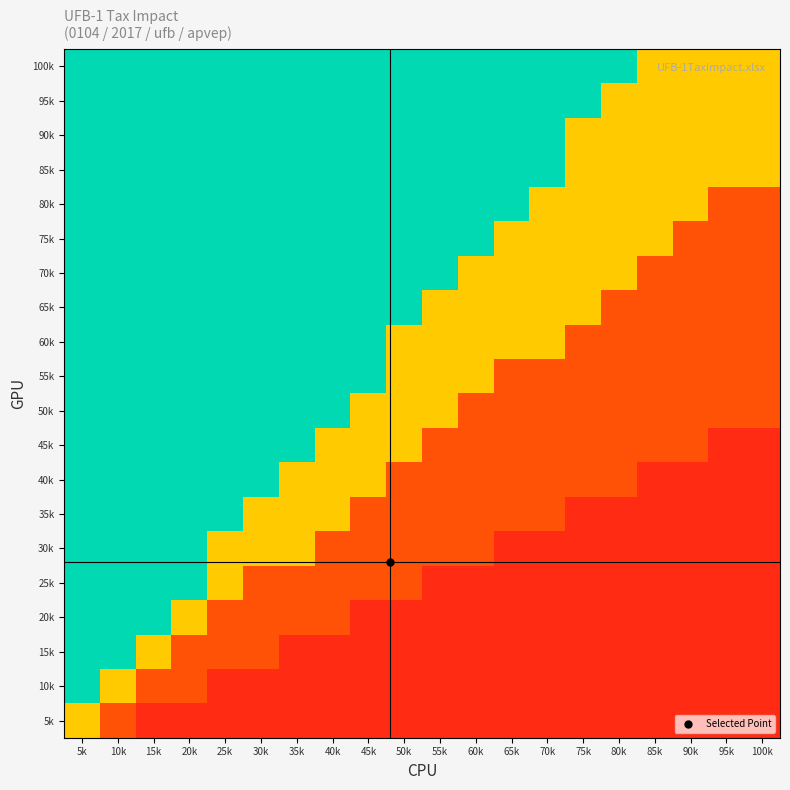

Reading right to left, transcribe all the data shown in this chart.

100k: 100k=0.6	95k=0.6	90k=0.6	85k=0.6	80k=0.8	75k=0.8	70k=0.8	65k=0.8	60k=0.8	55k=0.8	50k=0.8	45k=0.8	40k=0.8	35k=0.8	30k=0.8	25k=0.8	20k=0.8	15k=0.8	10k=0.8	5k=0.8
95k: 100k=0.6	95k=0.6	90k=0.6	85k=0.6	80k=0.6	75k=0.8	70k=0.8	65k=0.8	60k=0.8	55k=0.8	50k=0.8	45k=0.8	40k=0.8	35k=0.8	30k=0.8	25k=0.8	20k=0.8	15k=0.8	10k=0.8	5k=0.8
90k: 100k=0.6	95k=0.6	90k=0.6	85k=0.6	80k=0.6	75k=0.6	70k=0.8	65k=0.8	60k=0.8	55k=0.8	50k=0.8	45k=0.8	40k=0.8	35k=0.8	30k=0.8	25k=0.8	20k=0.8	15k=0.8	10k=0.8	5k=0.8
85k: 100k=0.6	95k=0.6	90k=0.6	85k=0.6	80k=0.6	75k=0.6	70k=0.8	65k=0.8	60k=0.8	55k=0.8	50k=0.8	45k=0.8	40k=0.8	35k=0.8	30k=0.8	25k=0.8	20k=0.8	15k=0.8	10k=0.8	5k=0.8
80k: 100k=0.3	95k=0.3	90k=0.6	85k=0.6	80k=0.6	75k=0.6	70k=0.6	65k=0.8	60k=0.8	55k=0.8	50k=0.8	45k=0.8	40k=0.8	35k=0.8	30k=0.8	25k=0.8	20k=0.8	15k=0.8	10k=0.8	5k=0.8
75k: 100k=0.3	95k=0.3	90k=0.3	85k=0.6	80k=0.6	75k=0.6	70k=0.6	65k=0.6	60k=0.8	55k=0.8	50k=0.8	45k=0.8	40k=0.8	35k=0.8	30k=0.8	25k=0.8	20k=0.8	15k=0.8	10k=0.8	5k=0.8
70k: 100k=0.3	95k=0.3	90k=0.3	85k=0.3	80k=0.6	75k=0.6	70k=0.6	65k=0.6	60k=0.6	55k=0.8	50k=0.8	45k=0.8	40k=0.8	35k=0.8	30k=0.8	25k=0.8	20k=0.8	15k=0.8	10k=0.8	5k=0.8
65k: 100k=0.3	95k=0.3	90k=0.3	85k=0.3	80k=0.3	75k=0.6	70k=0.6	65k=0.6	60k=0.6	55k=0.6	50k=0.8	45k=0.8	40k=0.8	35k=0.8	30k=0.8	25k=0.8	20k=0.8	15k=0.8	10k=0.8	5k=0.8
60k: 100k=0.3	95k=0.3	90k=0.3	85k=0.3	80k=0.3	75k=0.3	70k=0.6	65k=0.6	60k=0.6	55k=0.6	50k=0.6	45k=0.8	40k=0.8	35k=0.8	30k=0.8	25k=0.8	20k=0.8	15k=0.8	10k=0.8	5k=0.8
55k: 100k=0.3	95k=0.3	90k=0.3	85k=0.3	80k=0.3	75k=0.3	70k=0.3	65k=0.3	60k=0.6	55k=0.6	50k=0.6	45k=0.8	40k=0.8	35k=0.8	30k=0.8	25k=0.8	20k=0.8	15k=0.8	10k=0.8	5k=0.8
50k: 100k=0.3	95k=0.3	90k=0.3	85k=0.3	80k=0.3	75k=0.3	70k=0.3	65k=0.3	60k=0.3	55k=0.6	50k=0.6	45k=0.6	40k=0.8	35k=0.8	30k=0.8	25k=0.8	20k=0.8	15k=0.8	10k=0.8	5k=0.8
45k: 100k=0.1	95k=0.1	90k=0.3	85k=0.3	80k=0.3	75k=0.3	70k=0.3	65k=0.3	60k=0.3	55k=0.3	50k=0.6	45k=0.6	40k=0.6	35k=0.8	30k=0.8	25k=0.8	20k=0.8	15k=0.8	10k=0.8	5k=0.8
40k: 100k=0.1	95k=0.1	90k=0.1	85k=0.1	80k=0.3	75k=0.3	70k=0.3	65k=0.3	60k=0.3	55k=0.3	50k=0.3	45k=0.6	40k=0.6	35k=0.6	30k=0.8	25k=0.8	20k=0.8	15k=0.8	10k=0.8	5k=0.8
35k: 100k=0.1	95k=0.1	90k=0.1	85k=0.1	80k=0.1	75k=0.1	70k=0.3	65k=0.3	60k=0.3	55k=0.3	50k=0.3	45k=0.3	40k=0.6	35k=0.6	30k=0.6	25k=0.8	20k=0.8	15k=0.8	10k=0.8	5k=0.8
30k: 100k=0.1	95k=0.1	90k=0.1	85k=0.1	80k=0.1	75k=0.1	70k=0.1	65k=0.1	60k=0.3	55k=0.3	50k=0.3	45k=0.3	40k=0.3	35k=0.6	30k=0.6	25k=0.6	20k=0.8	15k=0.8	10k=0.8	5k=0.8
25k: 100k=0.1	95k=0.1	90k=0.1	85k=0.1	80k=0.1	75k=0.1	70k=0.1	65k=0.1	60k=0.1	55k=0.1	50k=0.3	45k=0.3	40k=0.3	35k=0.3	30k=0.3	25k=0.6	20k=0.8	15k=0.8	10k=0.8	5k=0.8
20k: 100k=0.1	95k=0.1	90k=0.1	85k=0.1	80k=0.1	75k=0.1	70k=0.1	65k=0.1	60k=0.1	55k=0.1	50k=0.1	45k=0.1	40k=0.3	35k=0.3	30k=0.3	25k=0.3	20k=0.6	15k=0.8	10k=0.8	5k=0.8
15k: 100k=0.1	95k=0.1	90k=0.1	85k=0.1	80k=0.1	75k=0.1	70k=0.1	65k=0.1	60k=0.1	55k=0.1	50k=0.1	45k=0.1	40k=0.1	35k=0.1	30k=0.3	25k=0.3	20k=0.3	15k=0.6	10k=0.8	5k=0.8
10k: 100k=0.1	95k=0.1	90k=0.1	85k=0.1	80k=0.1	75k=0.1	70k=0.1	65k=0.1	60k=0.1	55k=0.1	50k=0.1	45k=0.1	40k=0.1	35k=0.1	30k=0.1	25k=0.1	20k=0.3	15k=0.3	10k=0.6	5k=0.8
5k: 100k=0.1	95k=0.1	90k=0.1	85k=0.1	80k=0.1	75k=0.1	70k=0.1	65k=0.1	60k=0.1	55k=0.1	50k=0.1	45k=0.1	40k=0.1	35k=0.1	30k=0.1	25k=0.1	20k=0.1	15k=0.1	10k=0.3	5k=0.6